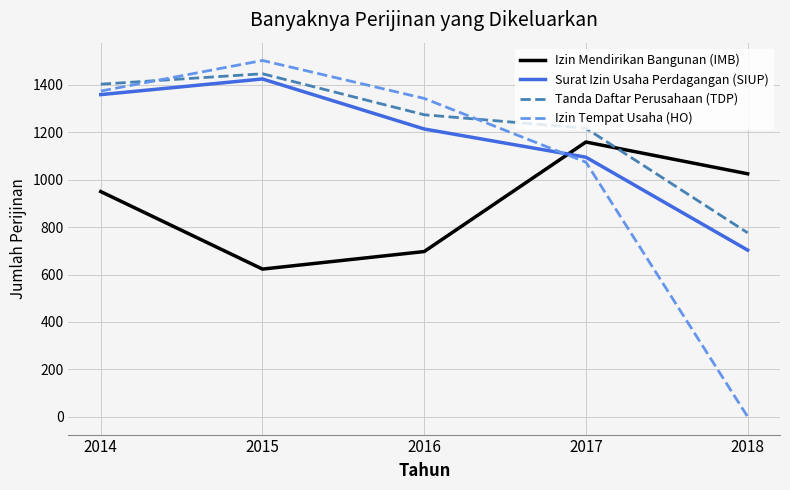

Reading left to right, what are all the values shown in this chart?

Izin Mendirikan Bangunan (IMB): 950	623	697	1159	1025
Surat Izin Usaha Perdagangan (SIUP): 1359	1425	1214	1095	703
Tanda Daftar Perusahaan (TDP): 1403	1447	1274	1217	776
Izin Tempat Usaha (HO): 1374	1503	1343	1074	0